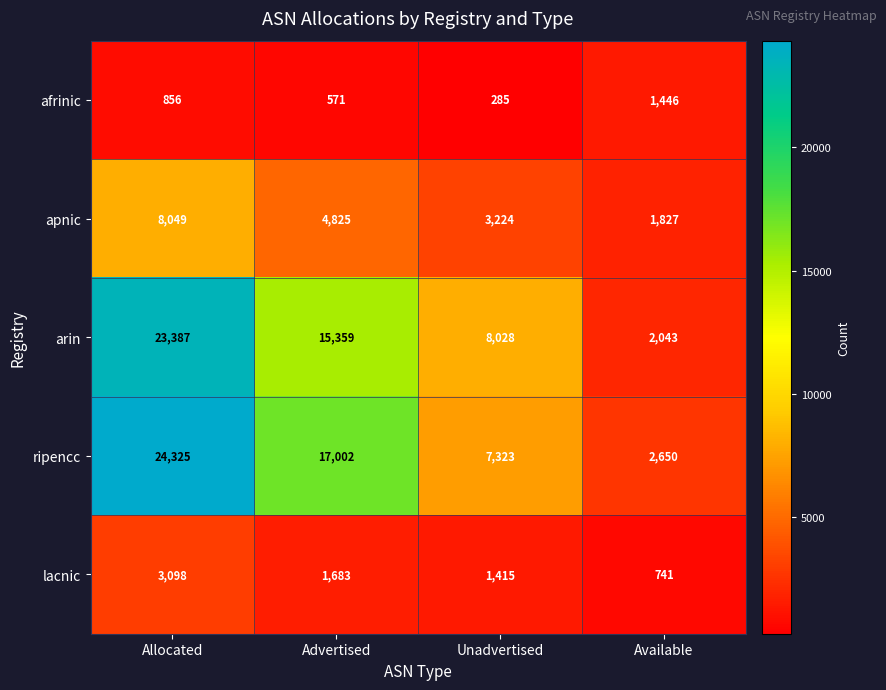

List the series in order of their peak value, lowest first.

afrinic, lacnic, apnic, arin, ripencc